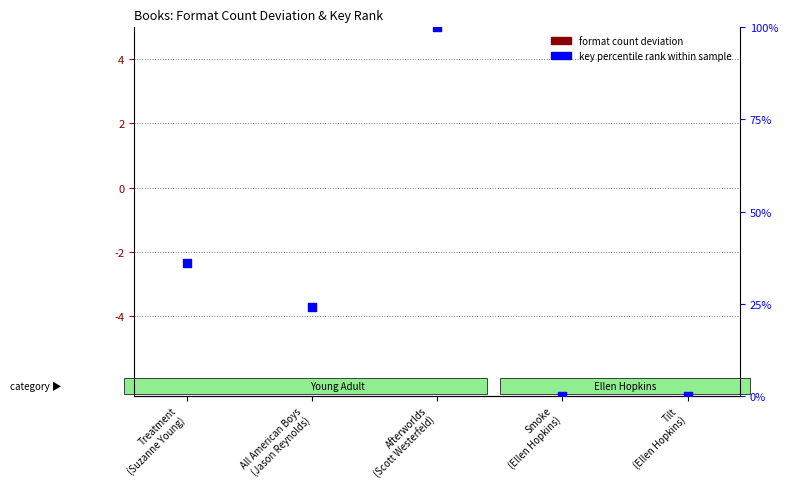

Which series has the largest Y range (max minus min)?

key percentile rank within sample